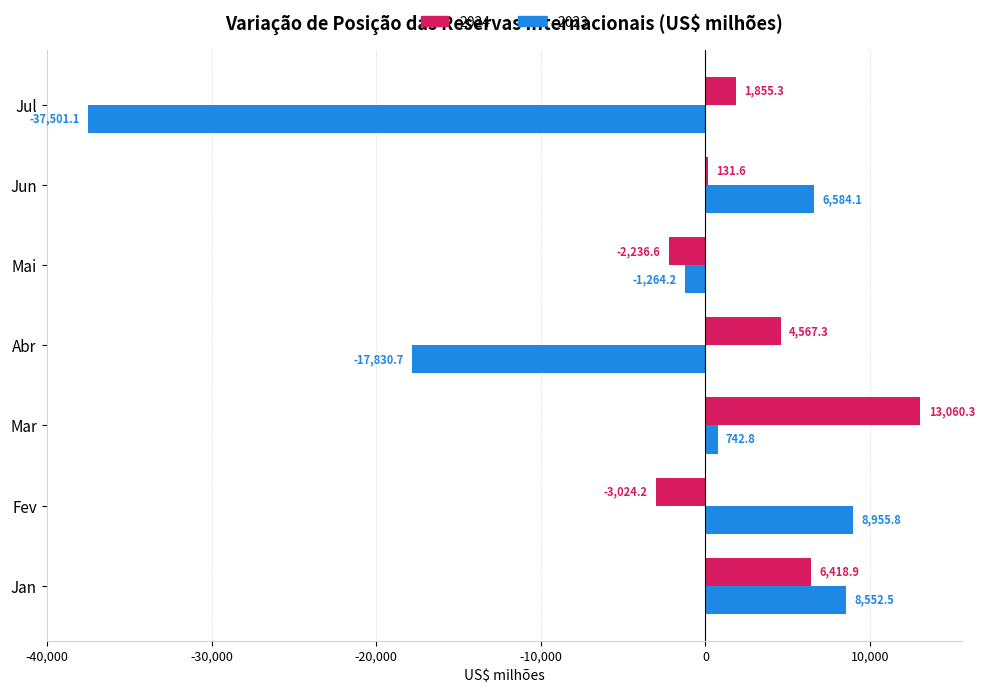

What is the total value across all series at Fev?

5931.6